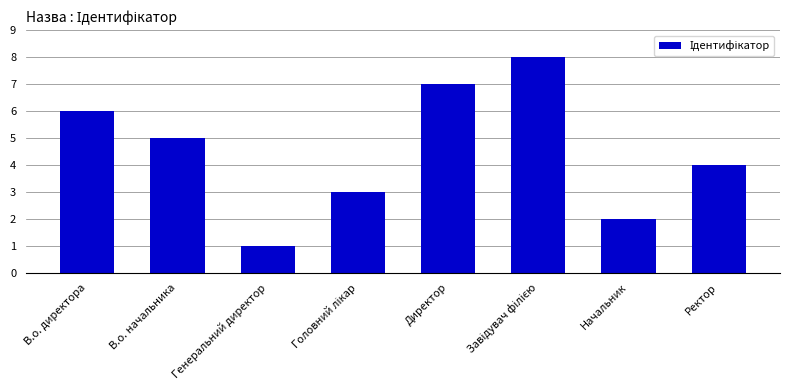

Which has a higher value, Начальник or В.о. директора?

В.о. директора